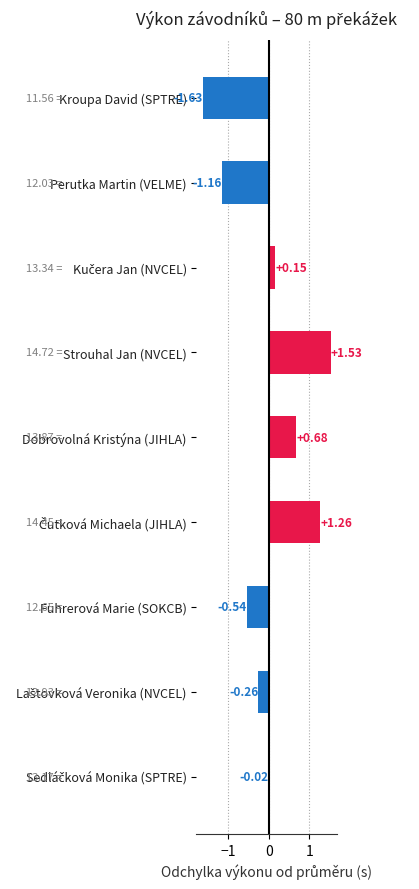

At which category does the chart reach its minimum across all series?

Kroupa David (SPTRE)